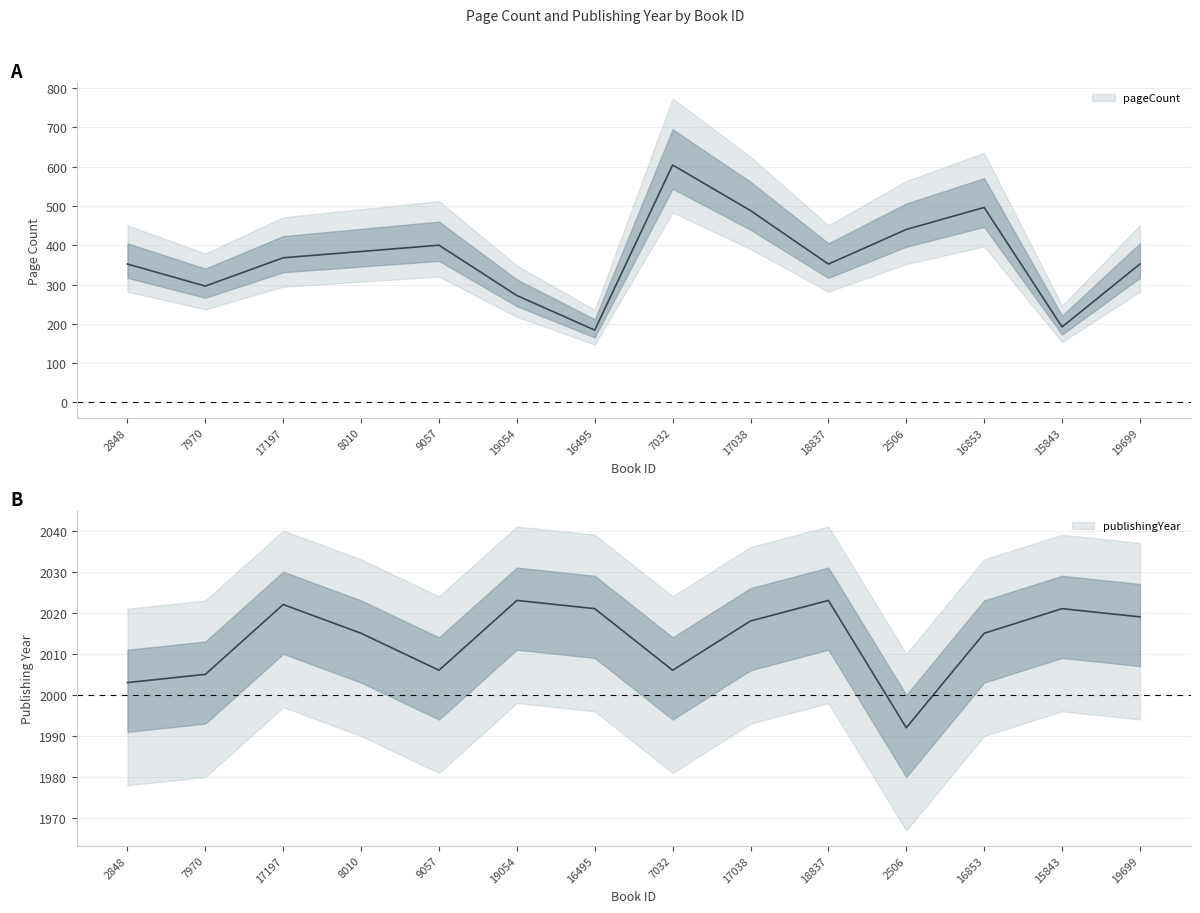

What is the sum of all pageCount values?

5180